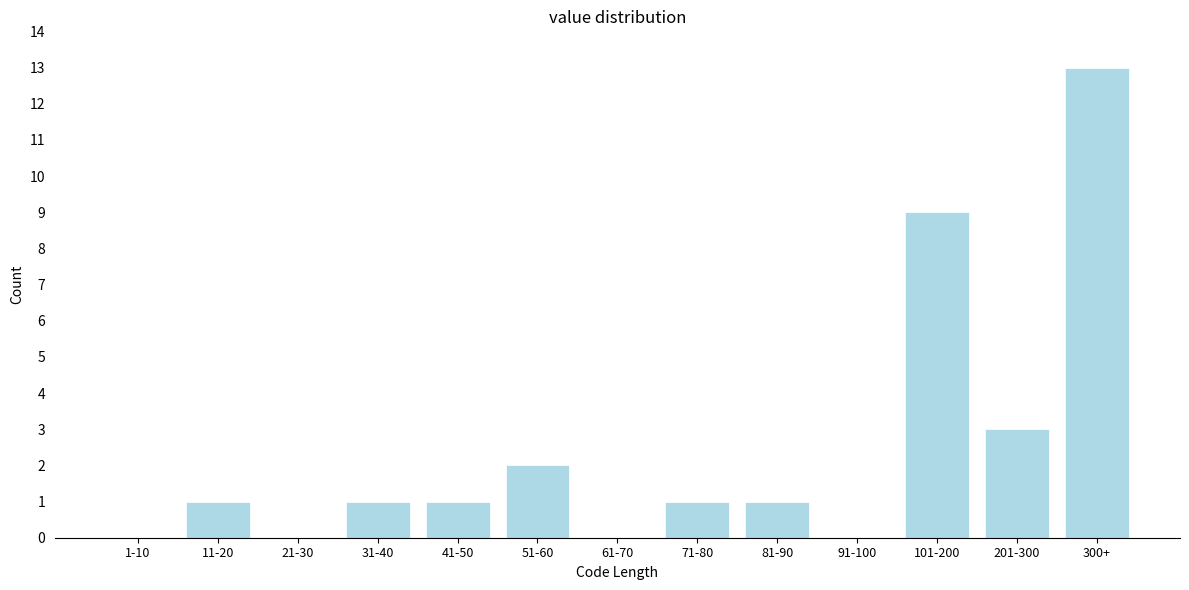

Reading left to right, extract all data points from this chart.

1-10=0	11-20=1	21-30=0	31-40=1	41-50=1	51-60=2	61-70=0	71-80=1	81-90=1	91-100=0	101-200=9	201-300=3	300+=13